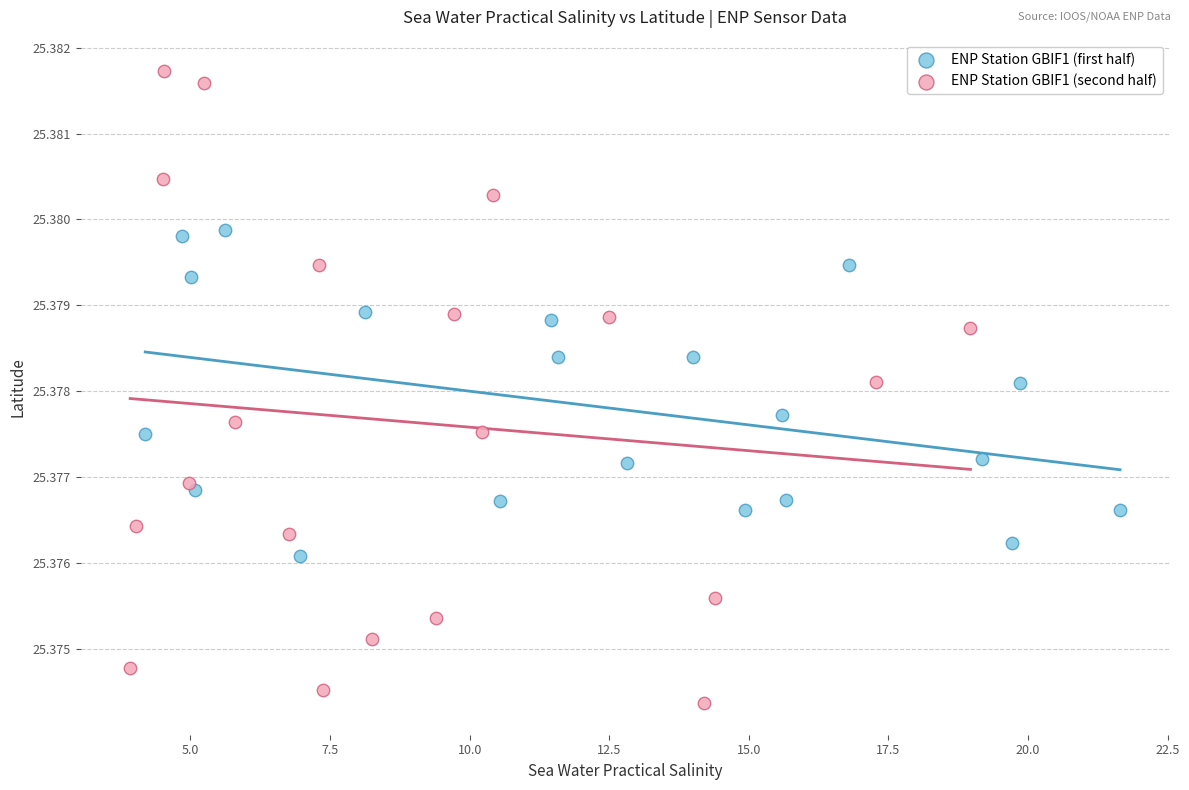

Which series reaches the maximum Y coordinate?

ENP Station GBIF1 (second half)